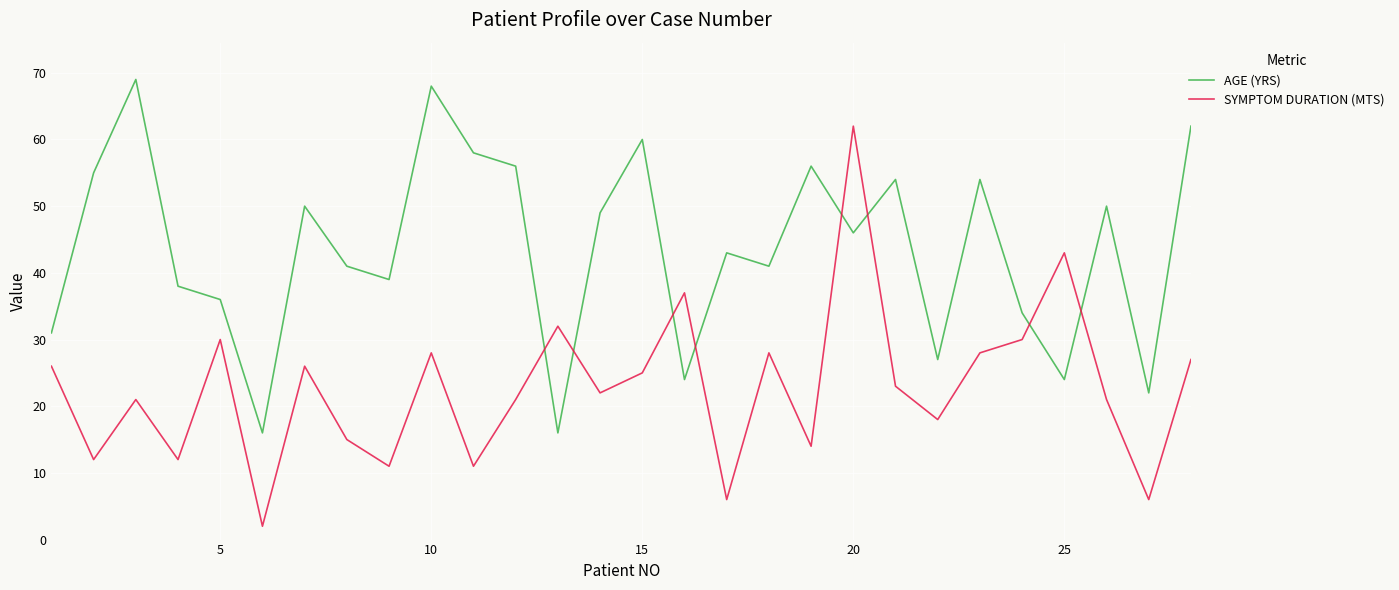

True or false: SYMPTOM DURATION (MTS) and AGE (YRS) intersect in this chart.

True